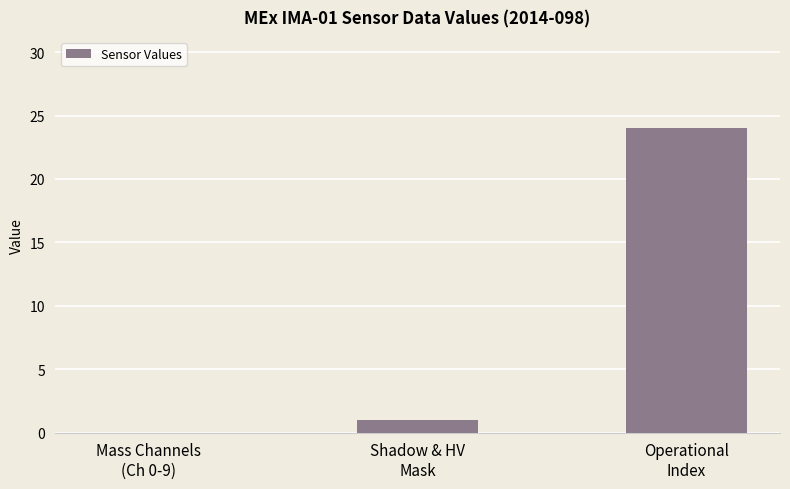

At which label is the value closest to 12?

Shadow & HV
Mask